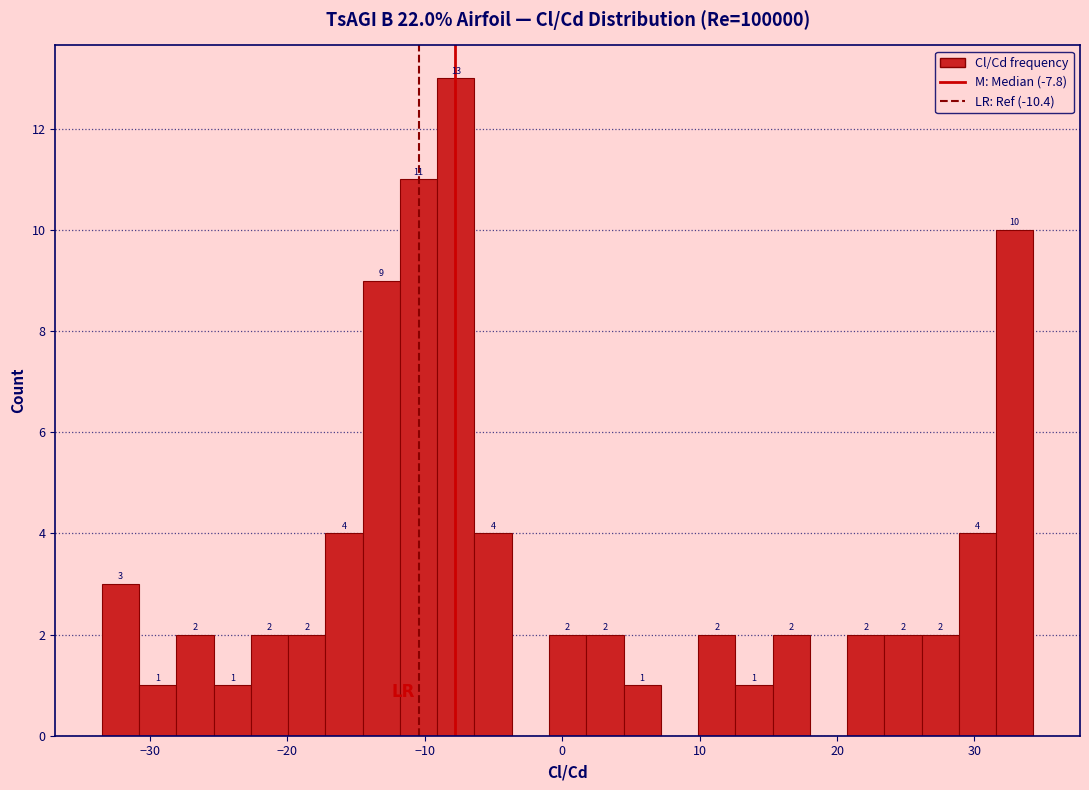

Read against the x-axis, roughly where is the centre of the tallest bar?

-8